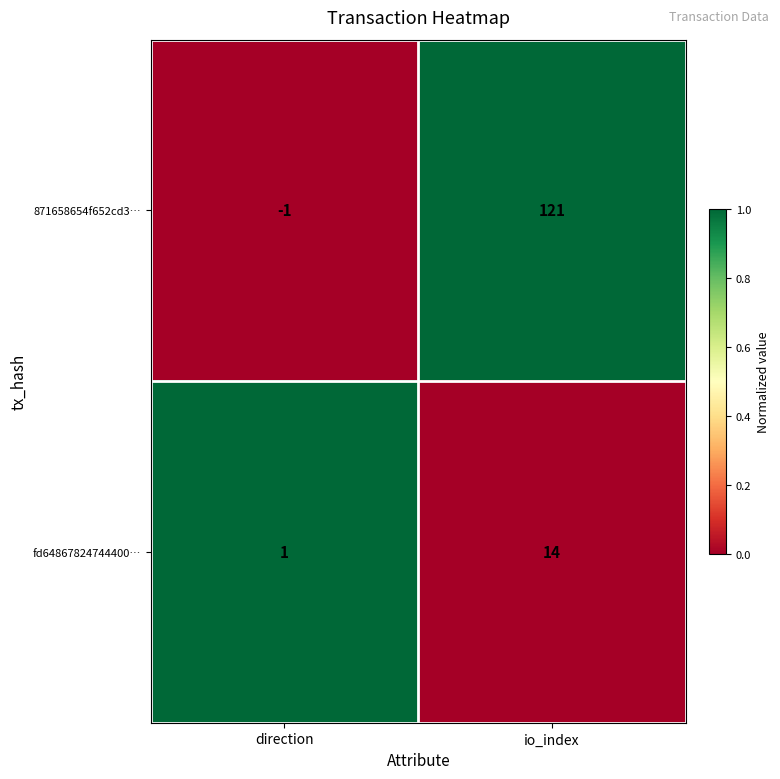

True or false: fd64867824744400… has a value of 14 at io_index.

True